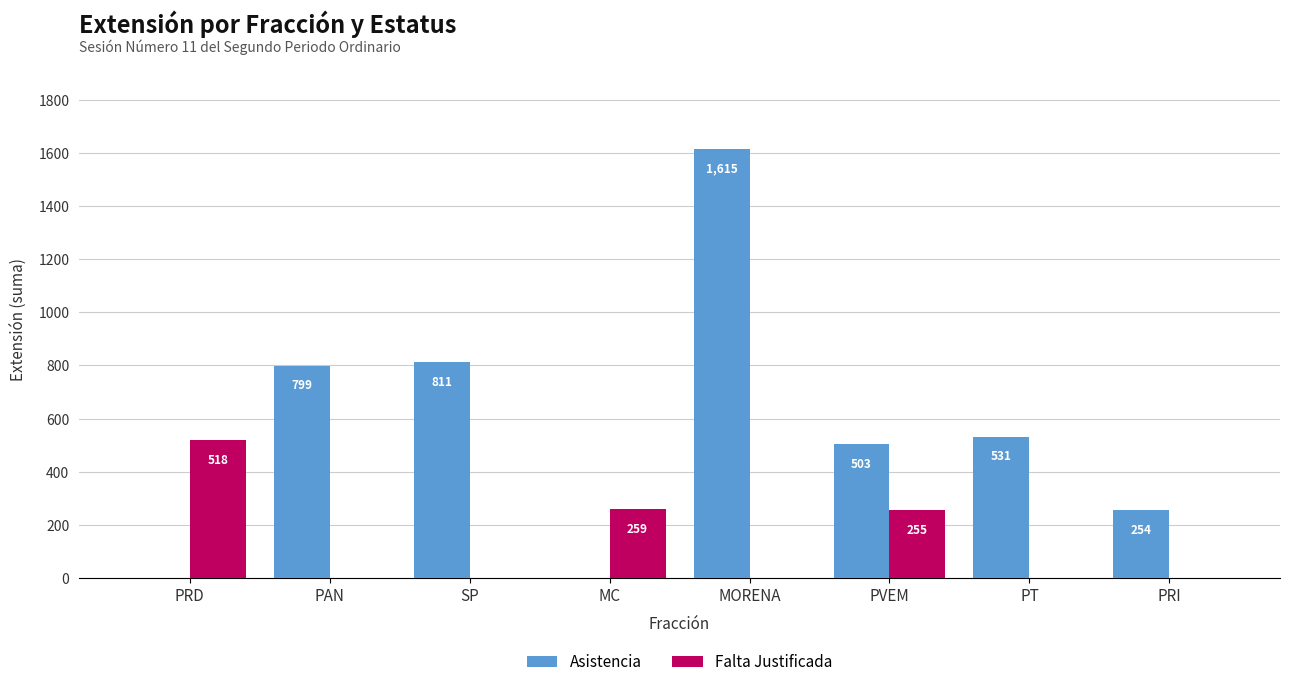

How many values in the Falta Justificada series exceed 0?

3